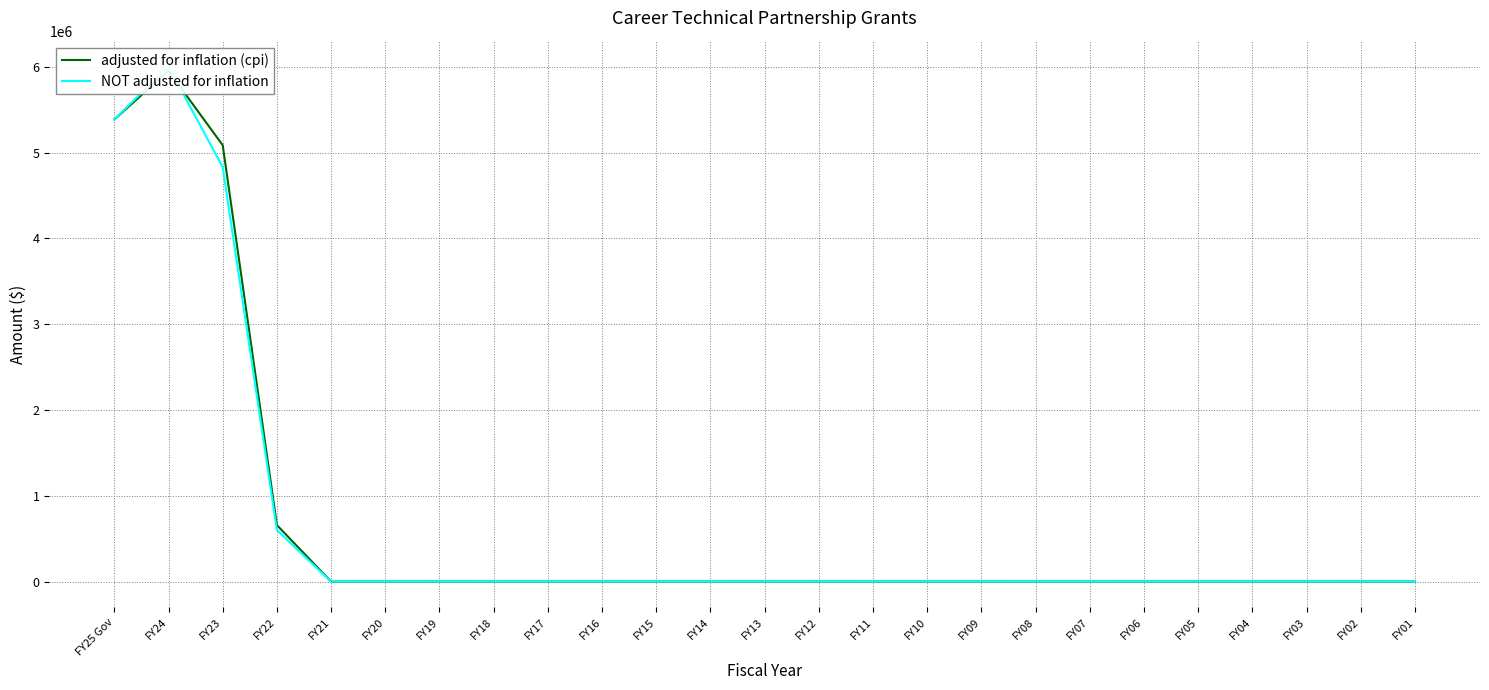

Reading left to right, transcribe all the data shown in this chart.

adjusted for inflation (cpi): 5386584	5952587	5086906	658296	0	0	0	0	0	0	0	0	0	0	0	0	0	0	0	0	0	0	0	0	0
NOT adjusted for inflation: 5386584	6005210	4830000	600000	0	0	0	0	0	0	0	0	0	0	0	0	0	0	0	0	0	0	0	0	0